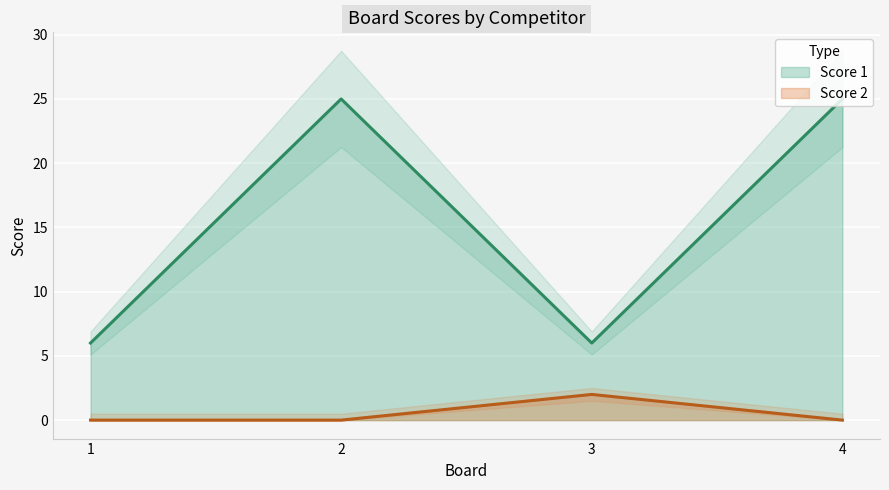

The Score 2 series shows -1 at 4. True or false?

False